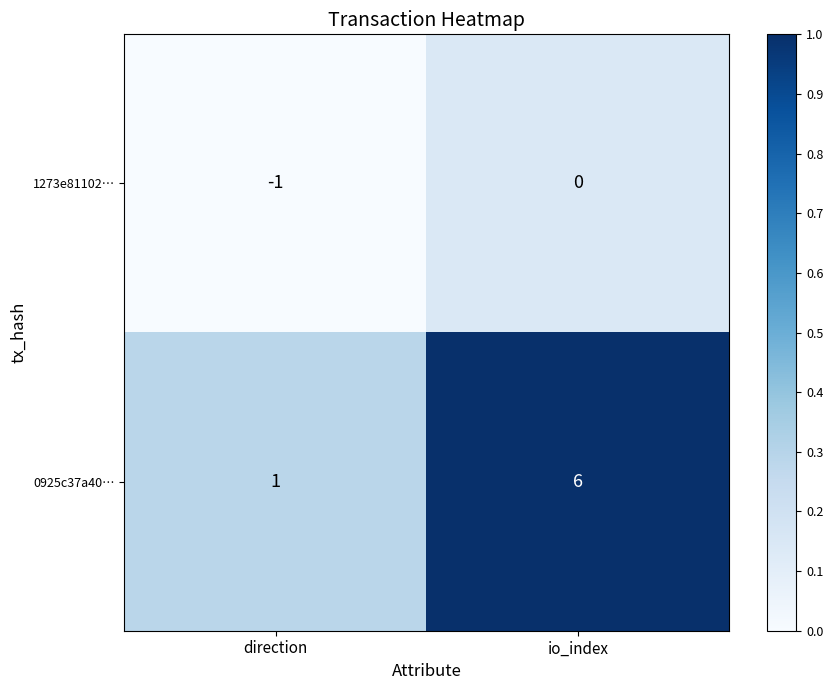

What is the sum of the 0925c37a40… values at direction and io_index?

7